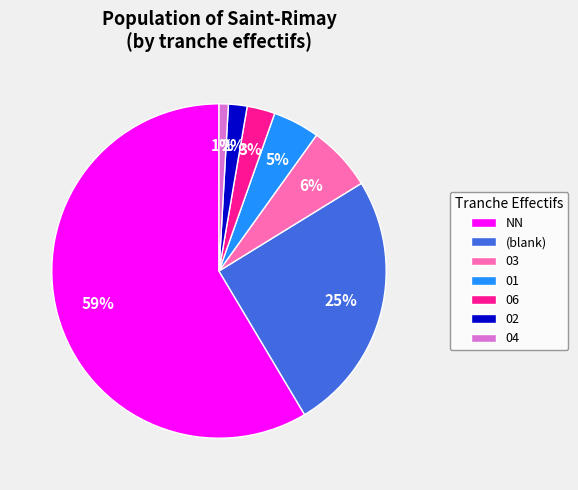

Does any single category account for the majority?

Yes